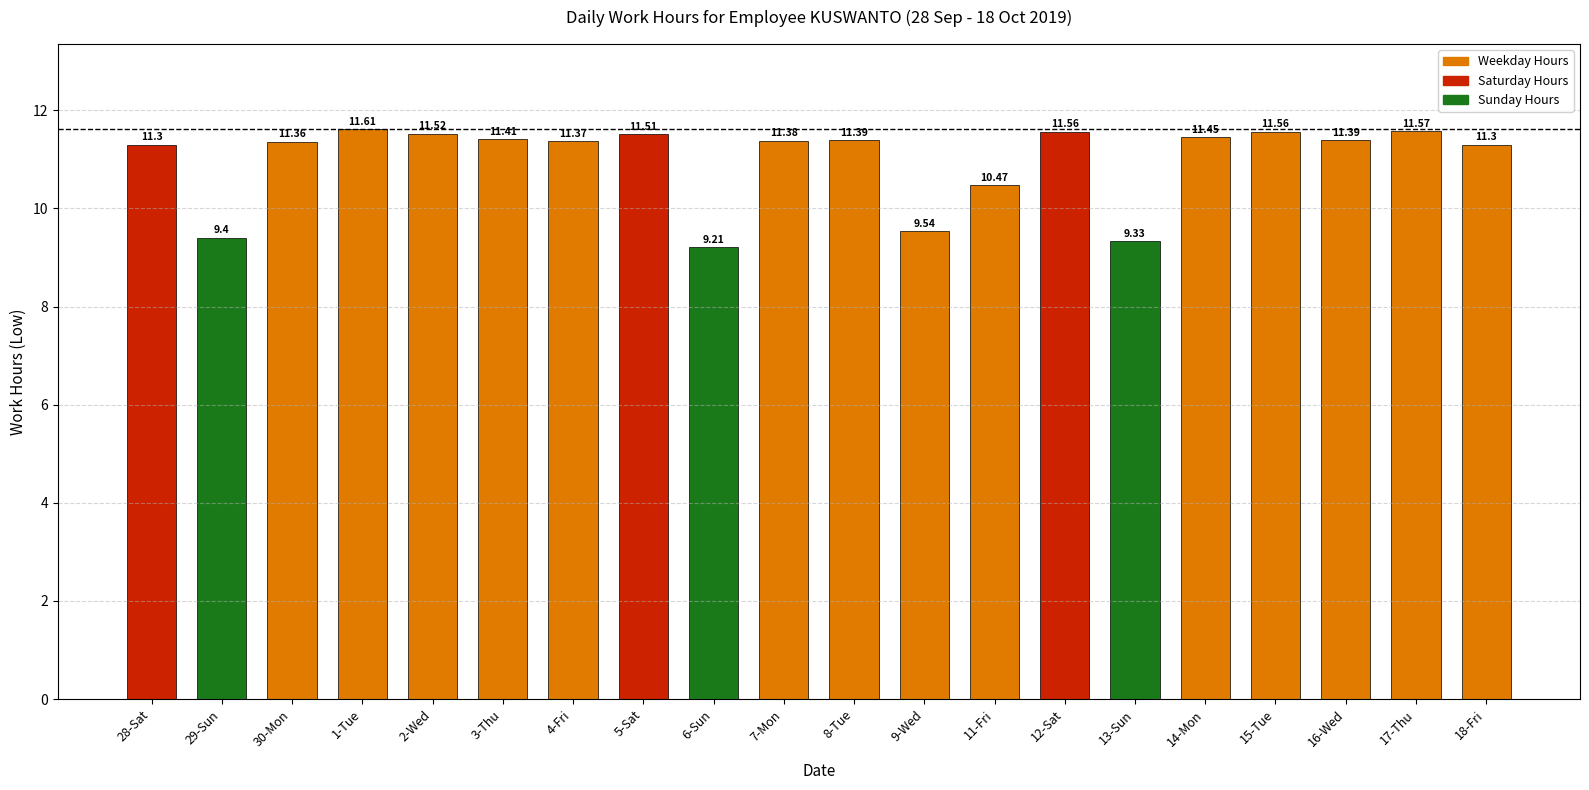

What is the minimum value shown in the chart?

9.2